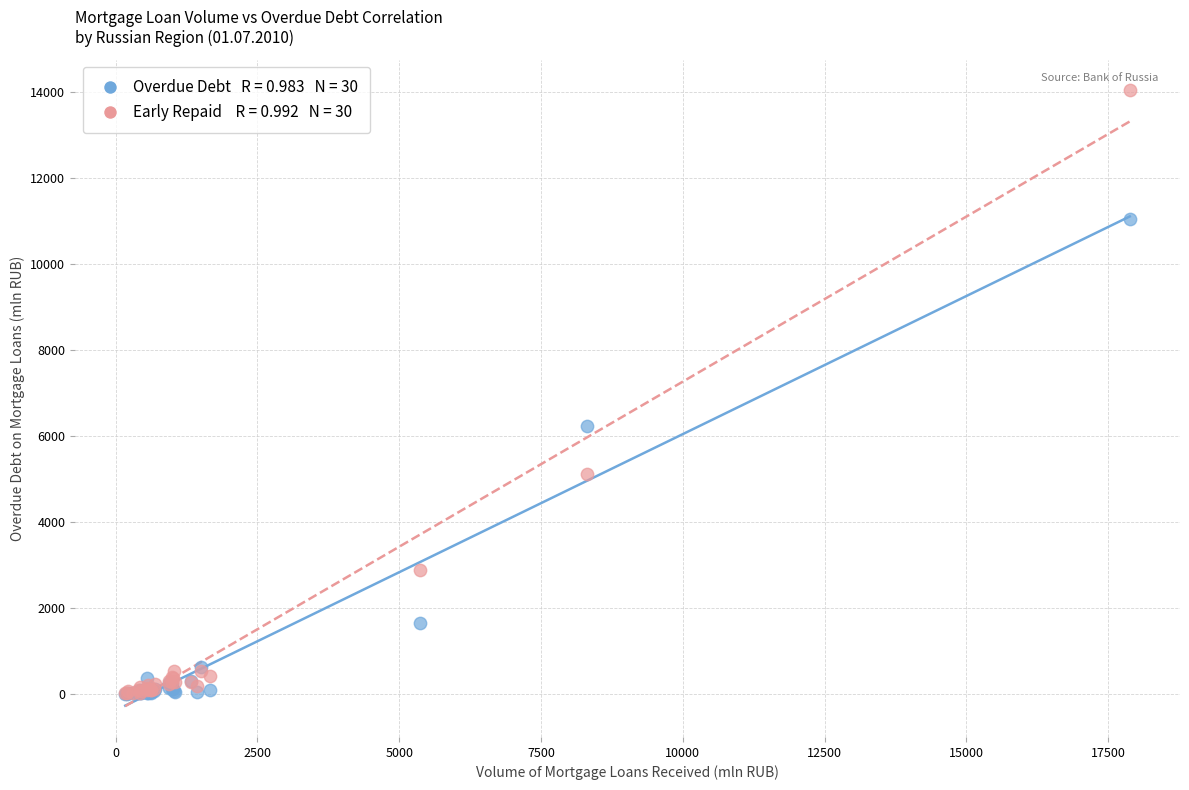

Across all series, what Y value is closest to 7025?

6244